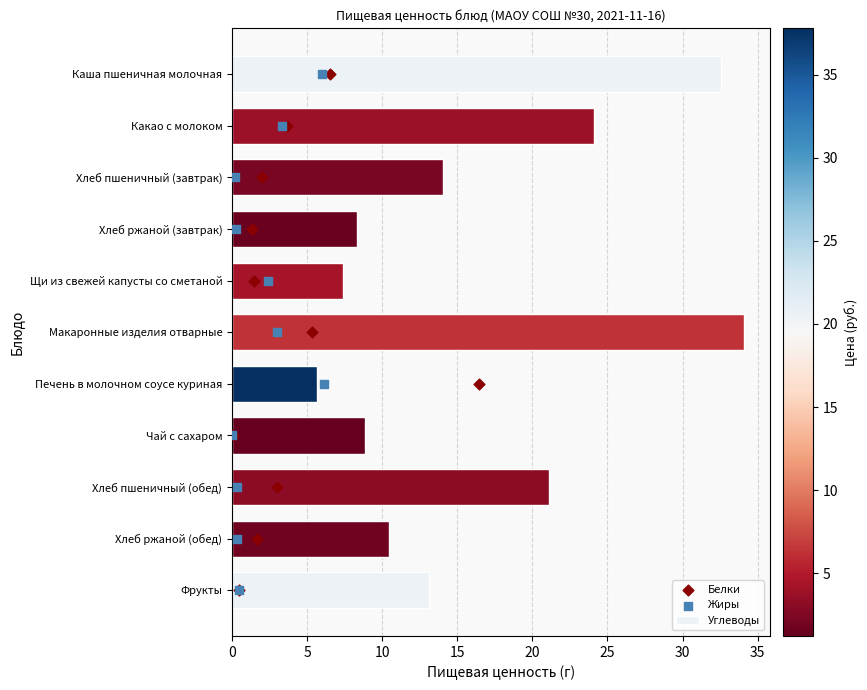

Which series has the widest spread of Y values?

Углеводы